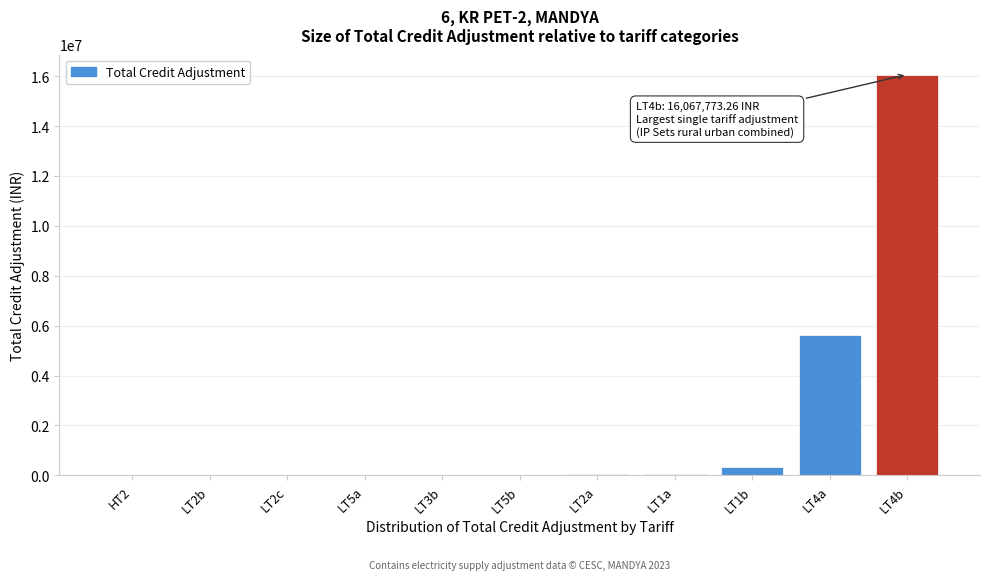

Which label corresponds to the largest value in the chart?

LT4b